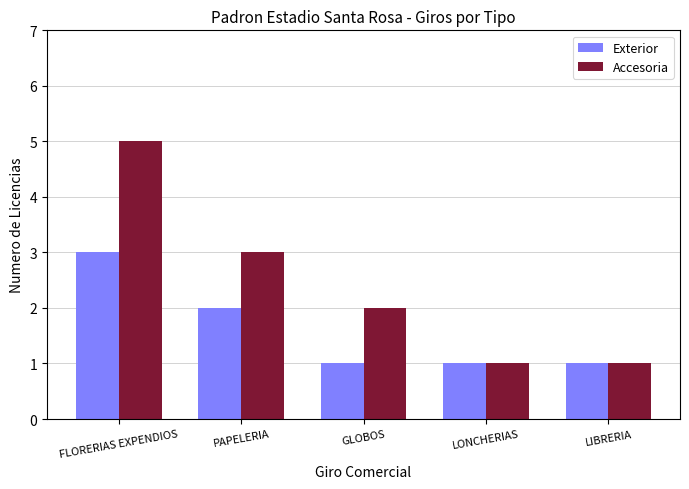

Are the bars grouped side by side (vs. stacked)?

Yes